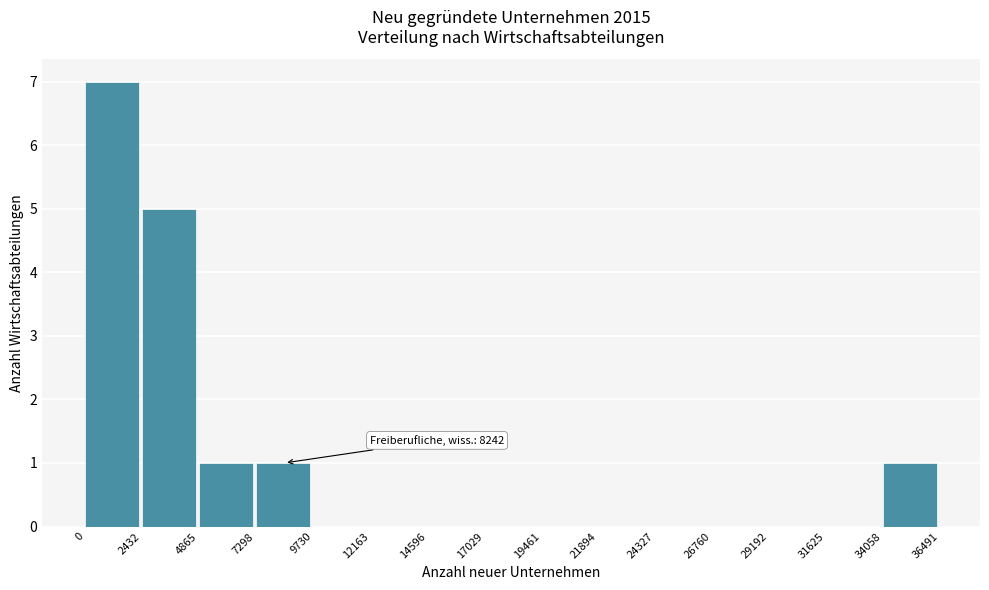

Which range on the x-axis has the tallest bar?

0 to 2432